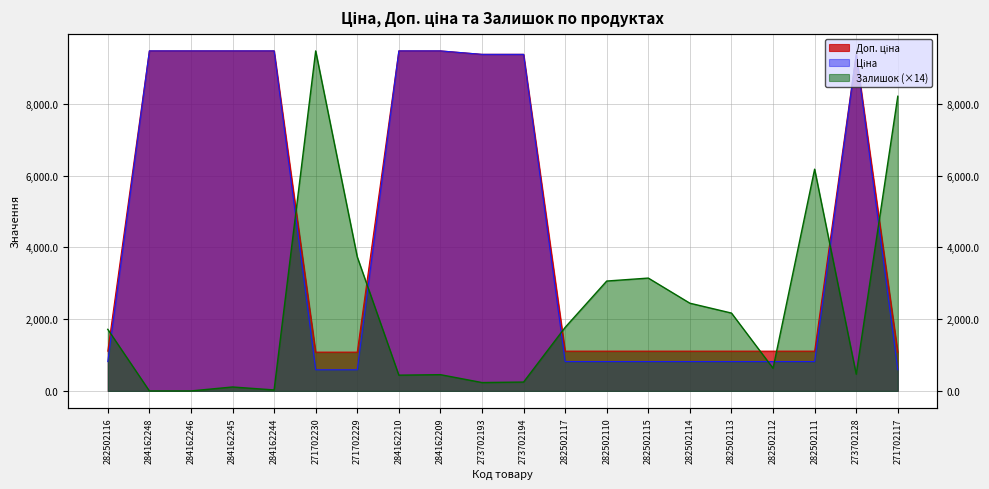

What is the approximate value of Доп. ціна at 271702230?

1081.7